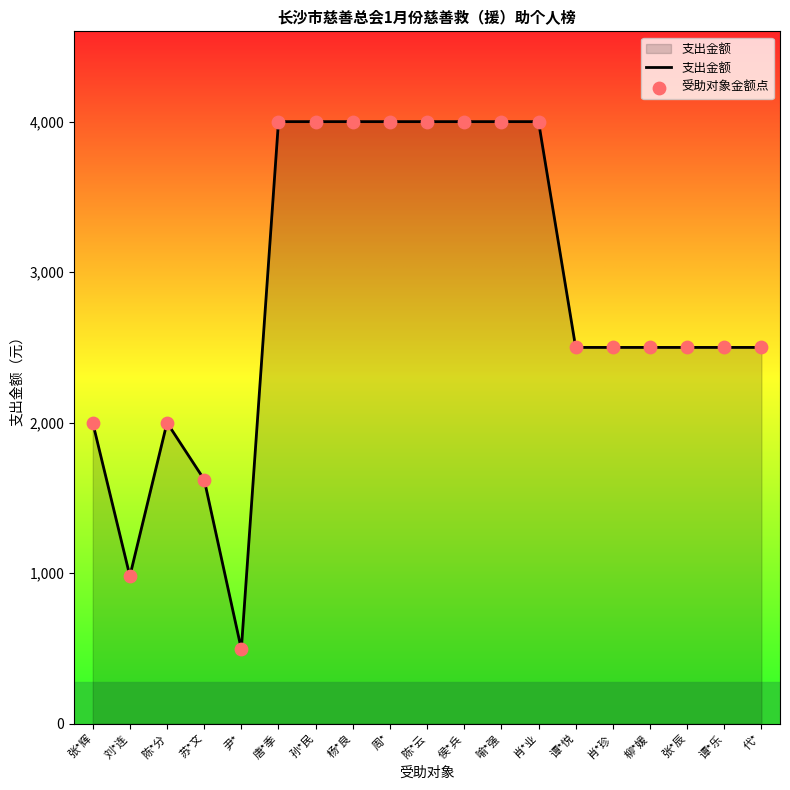

Between 张*辉 and 杨*良, which is larger?

杨*良